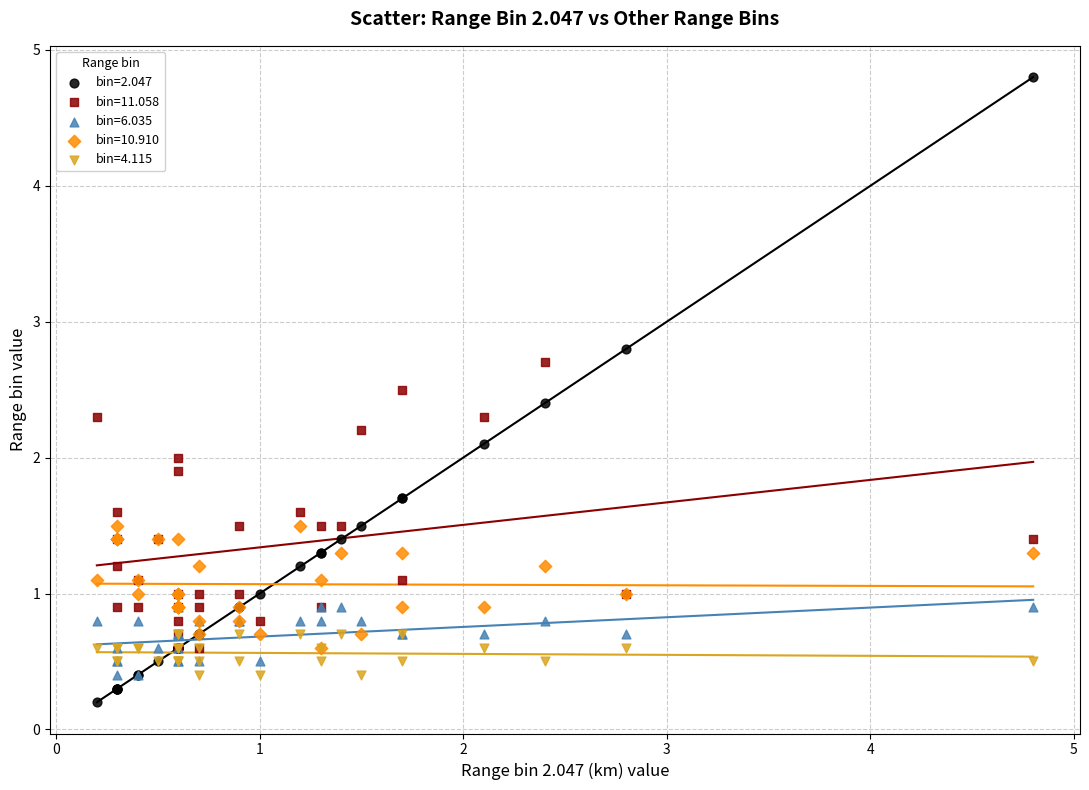

In the bin=4.115 series, what Y value is closest to 0?

0.4